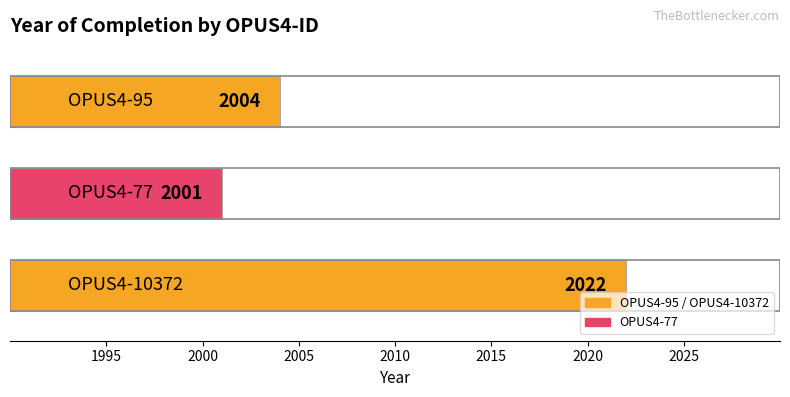

Reading top to bottom, what are all the values shown in this chart?

2004	2001	2022